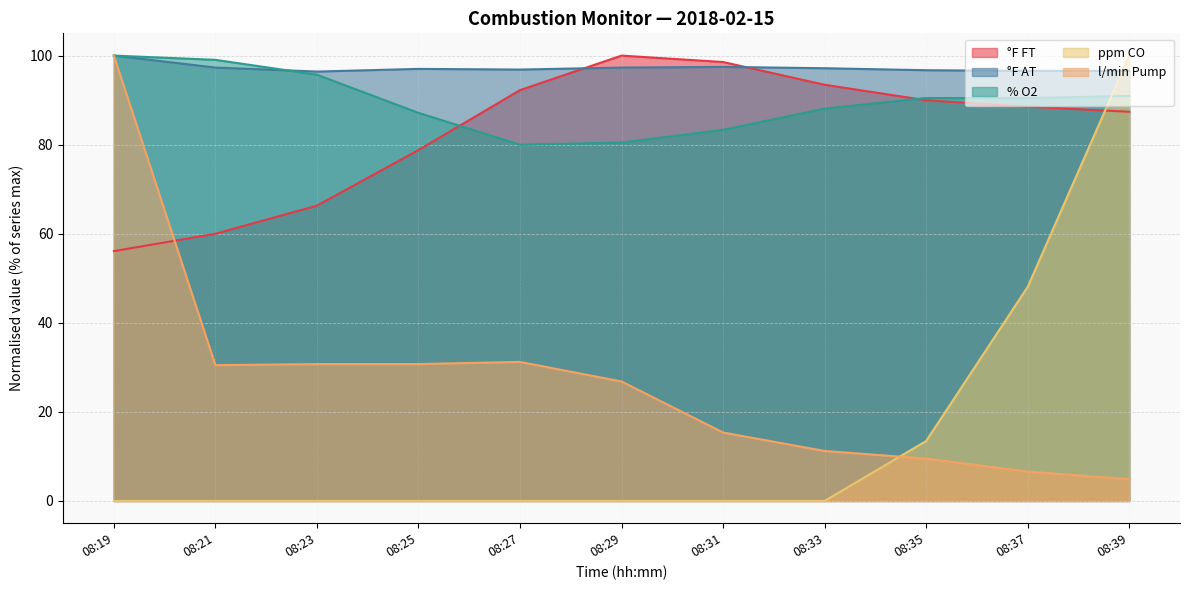

Is the value of l/min Pump at 08:37 greater than the value of °F FT at 08:19?

No